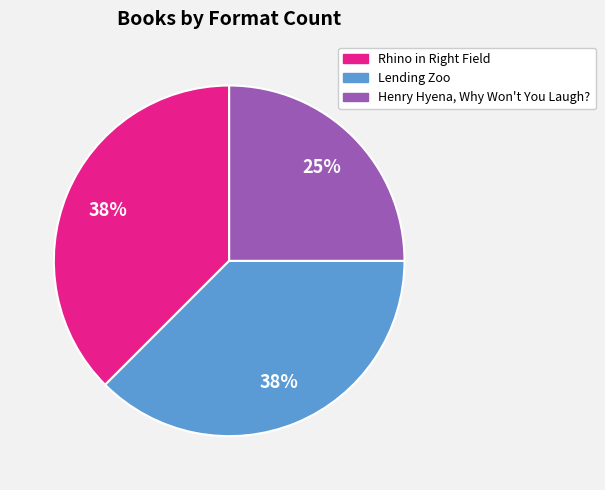

Is Lending Zoo the majority of the pie?

No